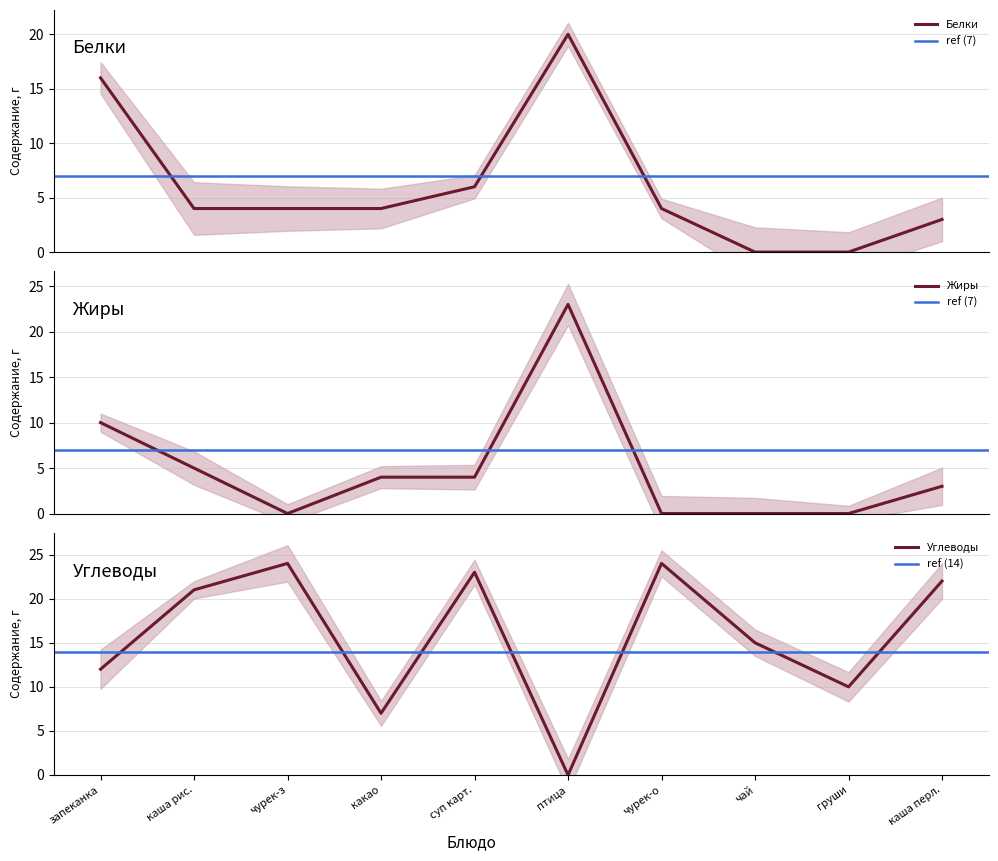

The value of Углеводы at чурек-з is 12. True or false?

False